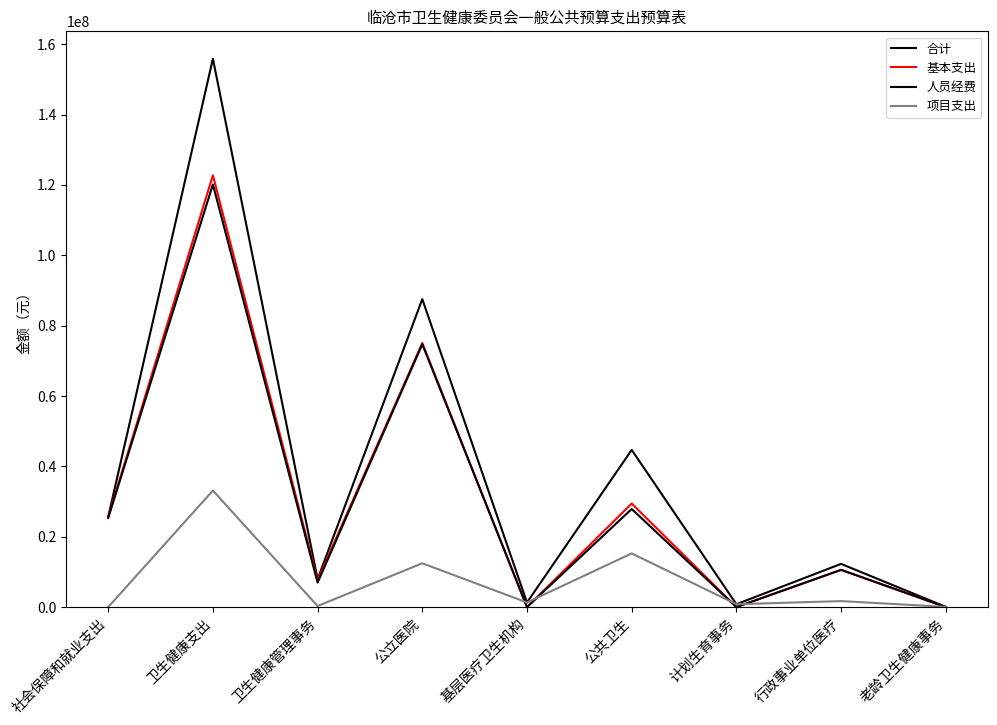

How many lines are shown in the chart?

4